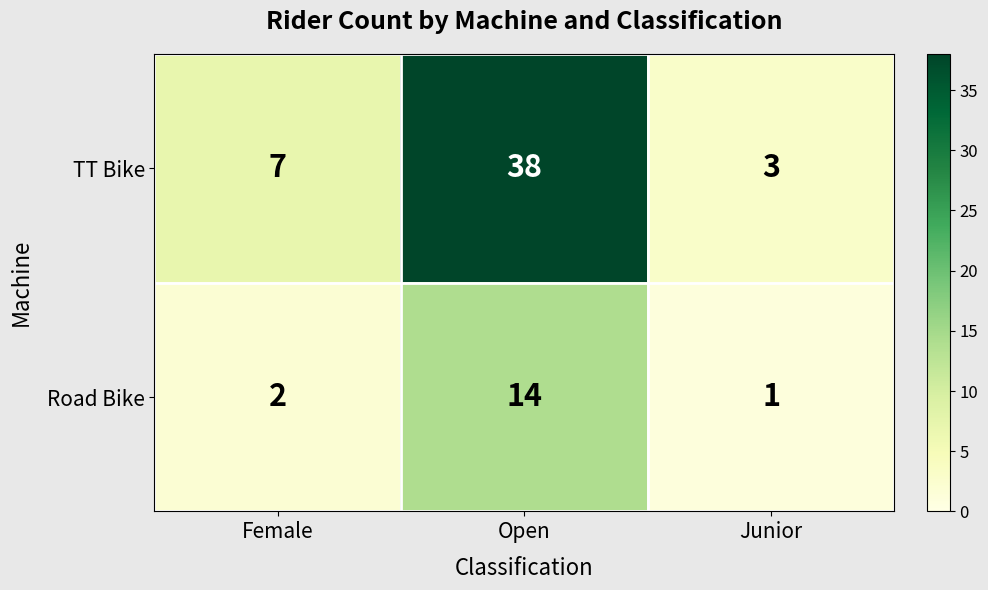

At which label is Road Bike closest to 7?

Female